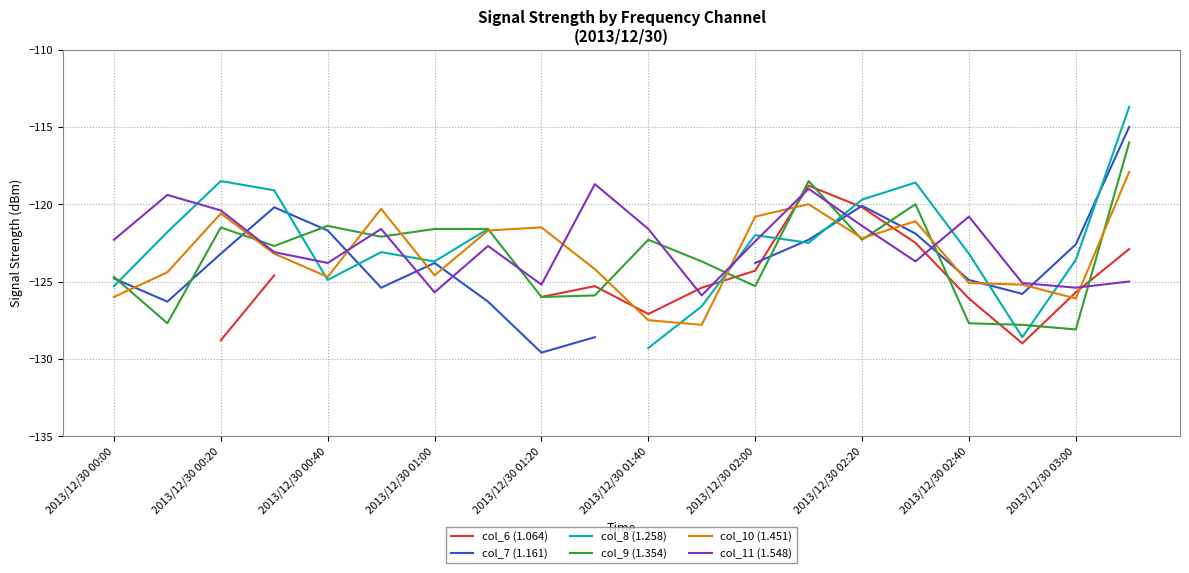

What is the smallest value displayed?

-129.6